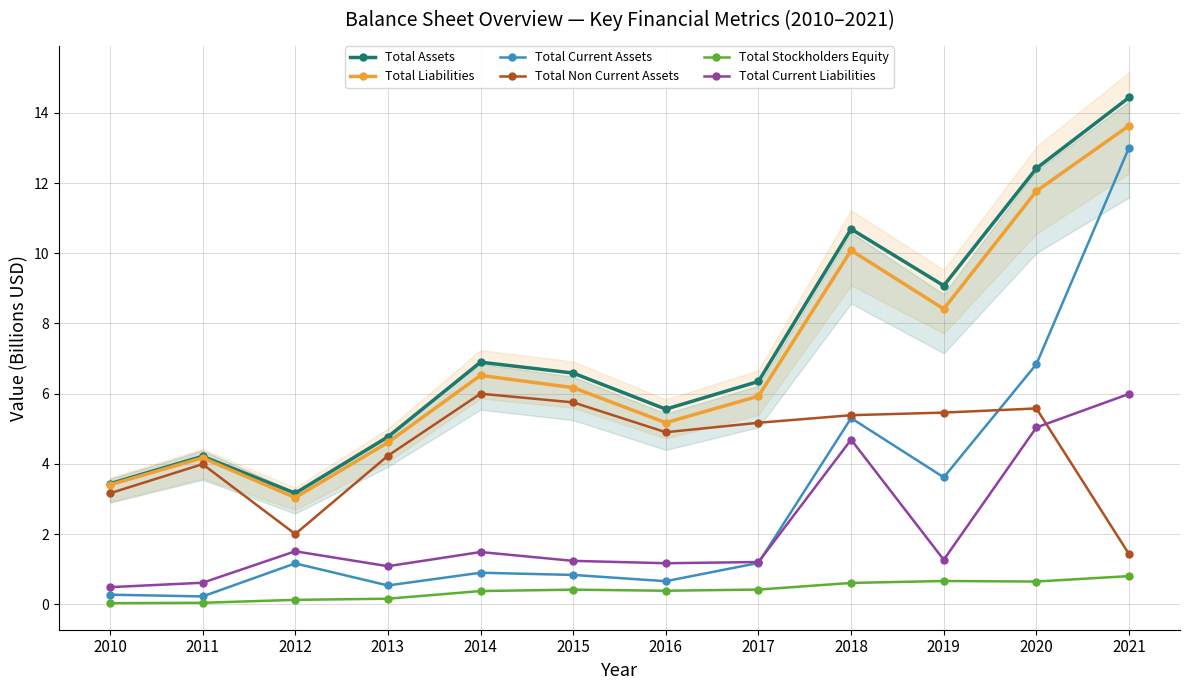

The Total Current Liabilities series shows 6.0 at 2021. True or false?

True